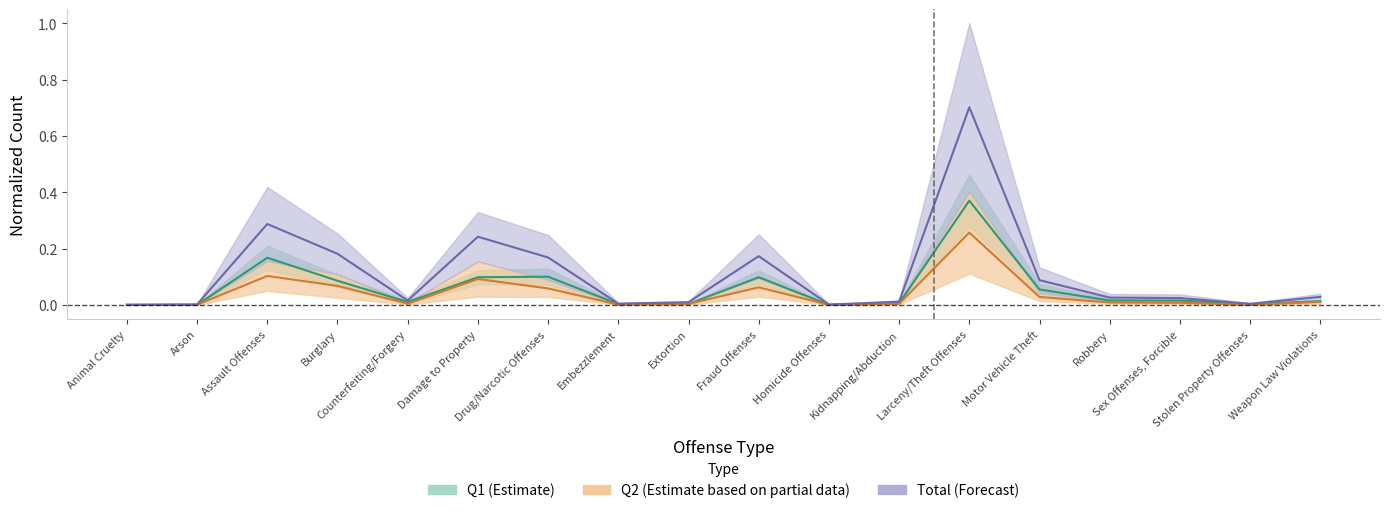

List the series in order of their overall mean, highest first.

Total, Q1, Q2